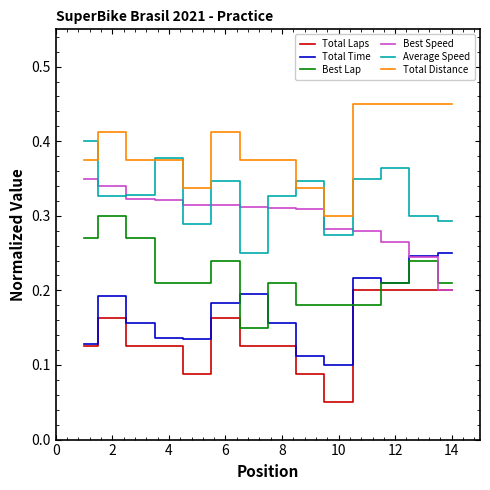

True or false: Total Time and Total Distance intersect in this chart.

False